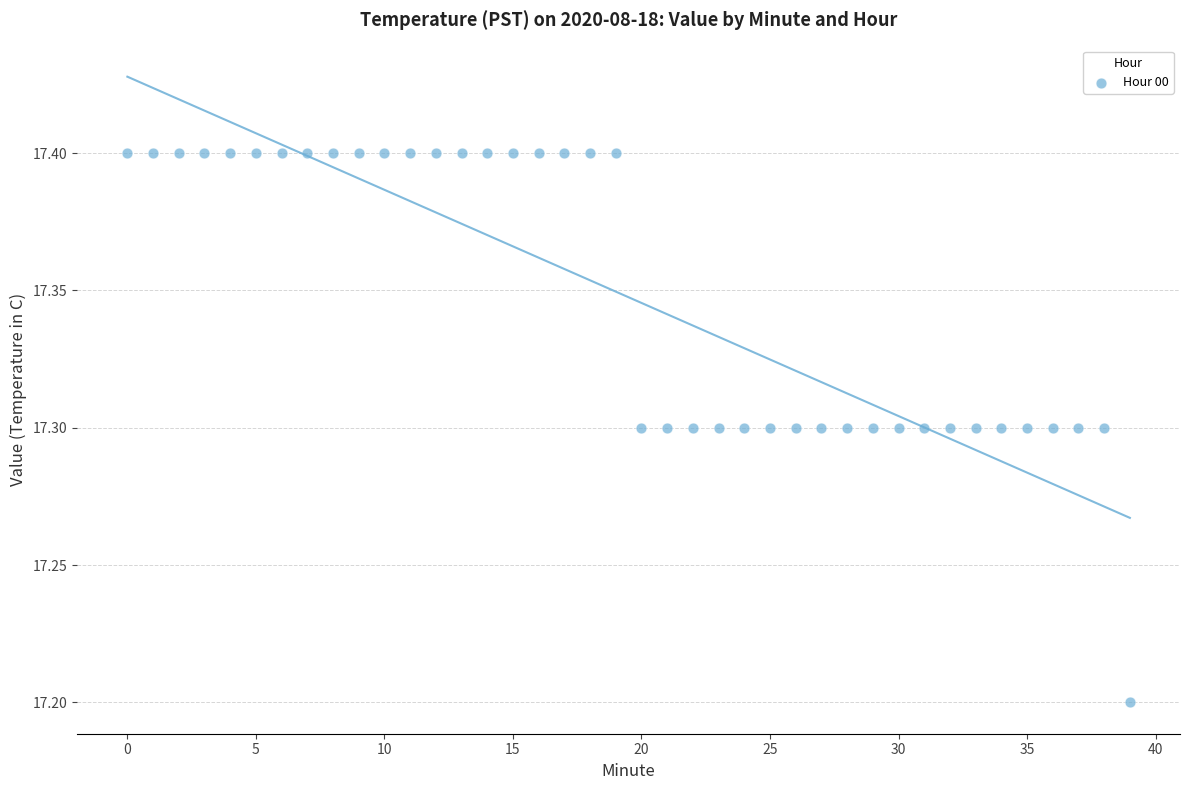

What Y value in the scatter plot is closest to 17?

17.2